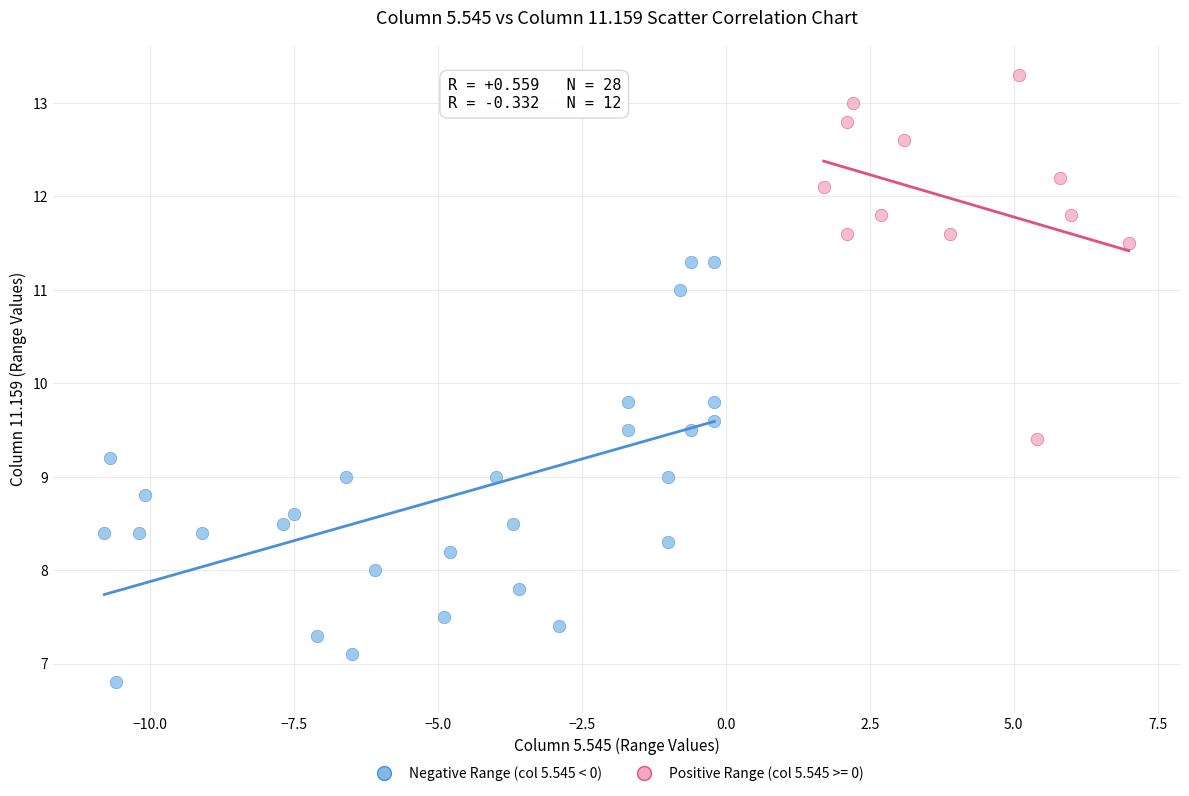

Which series contains the highest Y value?

Positive Range (col 5.545 >= 0)